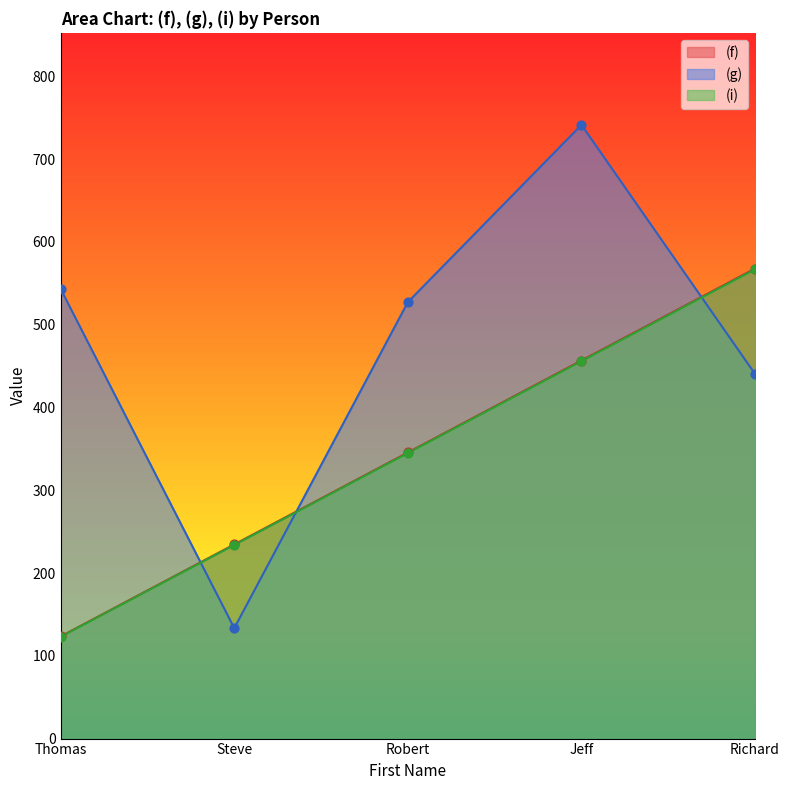

At which category is the sum across all series the highest?

Jeff